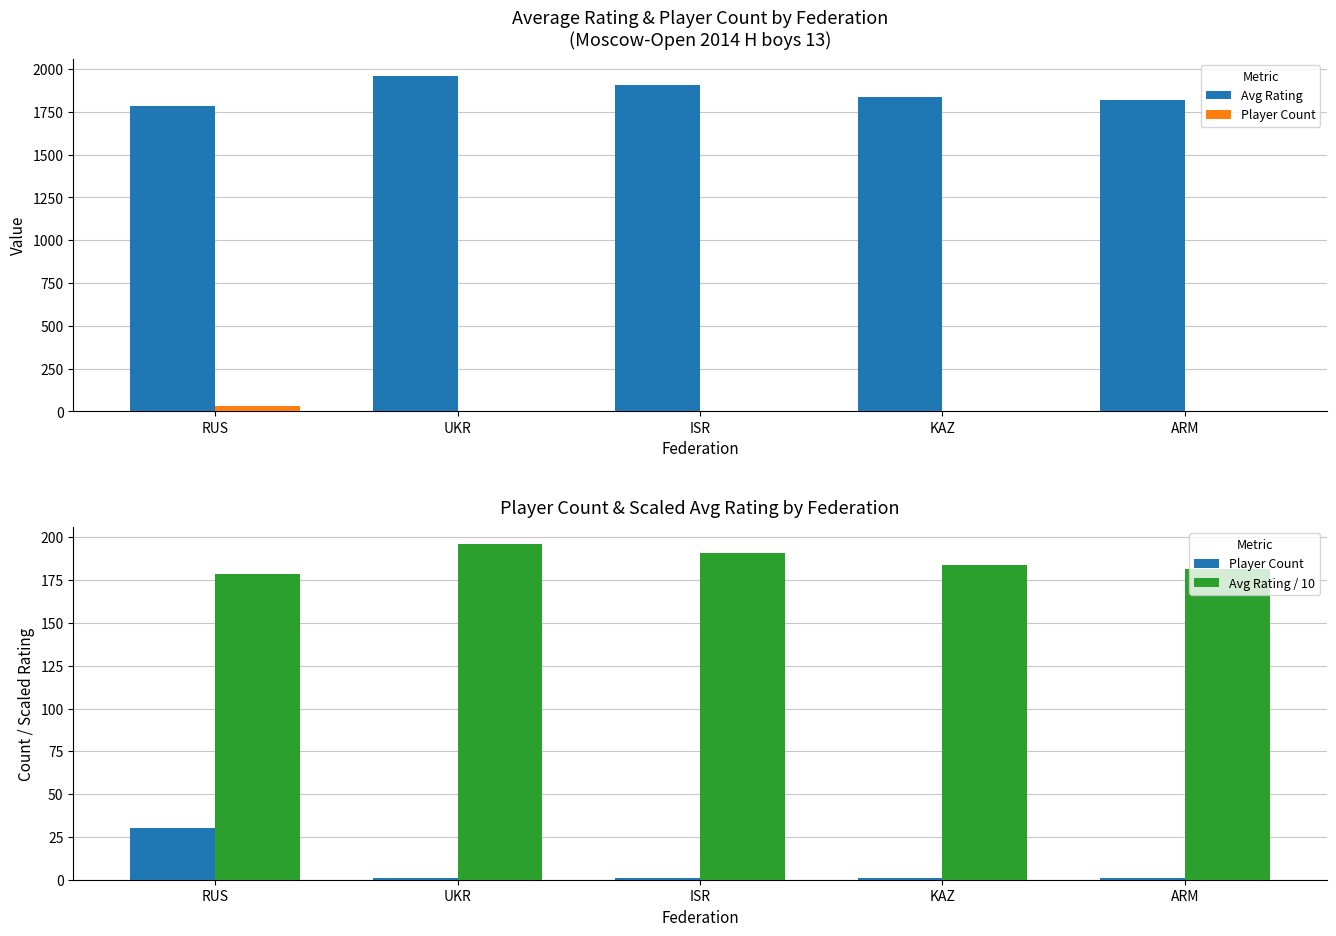

The value of Avg Rating at ARM is 1816.0. True or false?

True